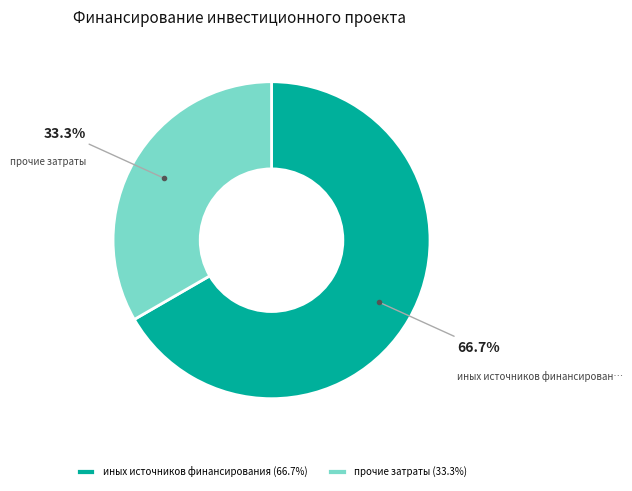

Approximately how many times larger is the value at иных источников финансирования (66.7%) compared to прочие затраты (33.3%)?

2.0